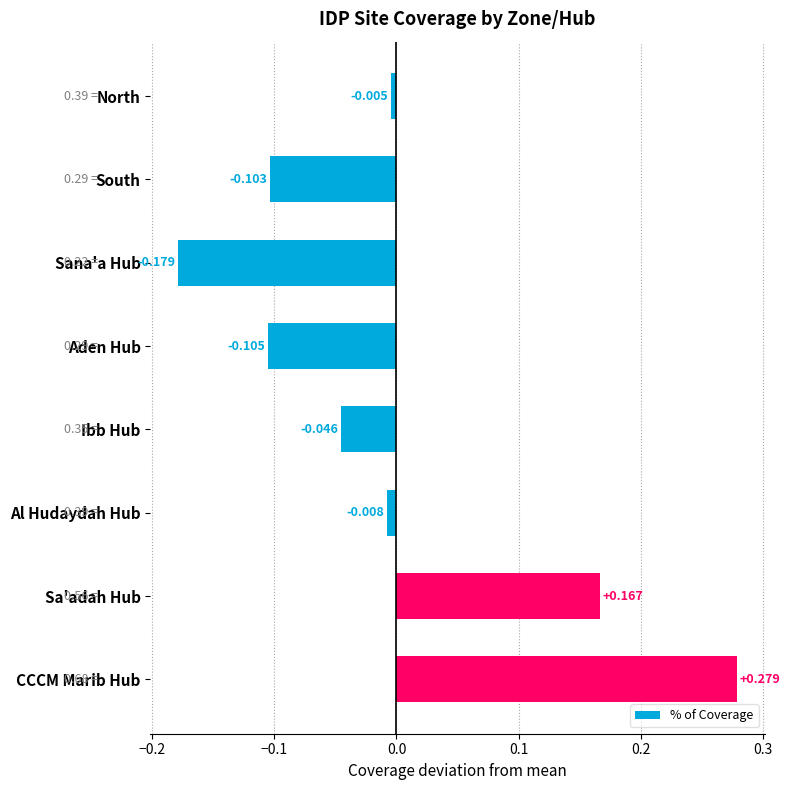

How many data points are above 0?

2